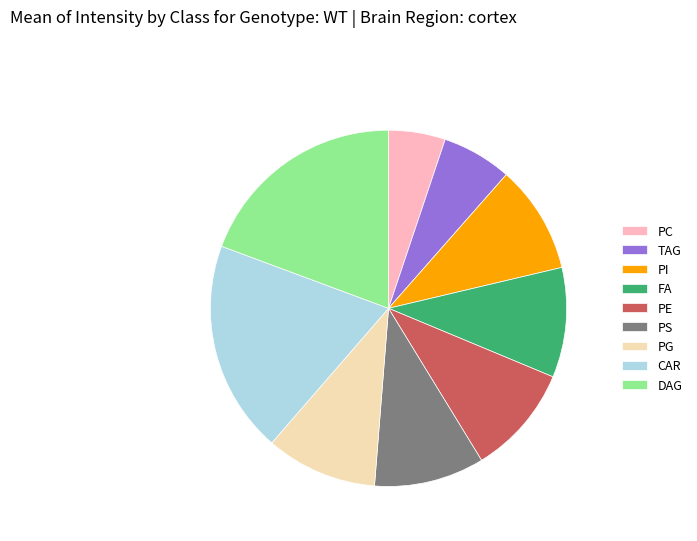

Does any single category account for the majority?

No